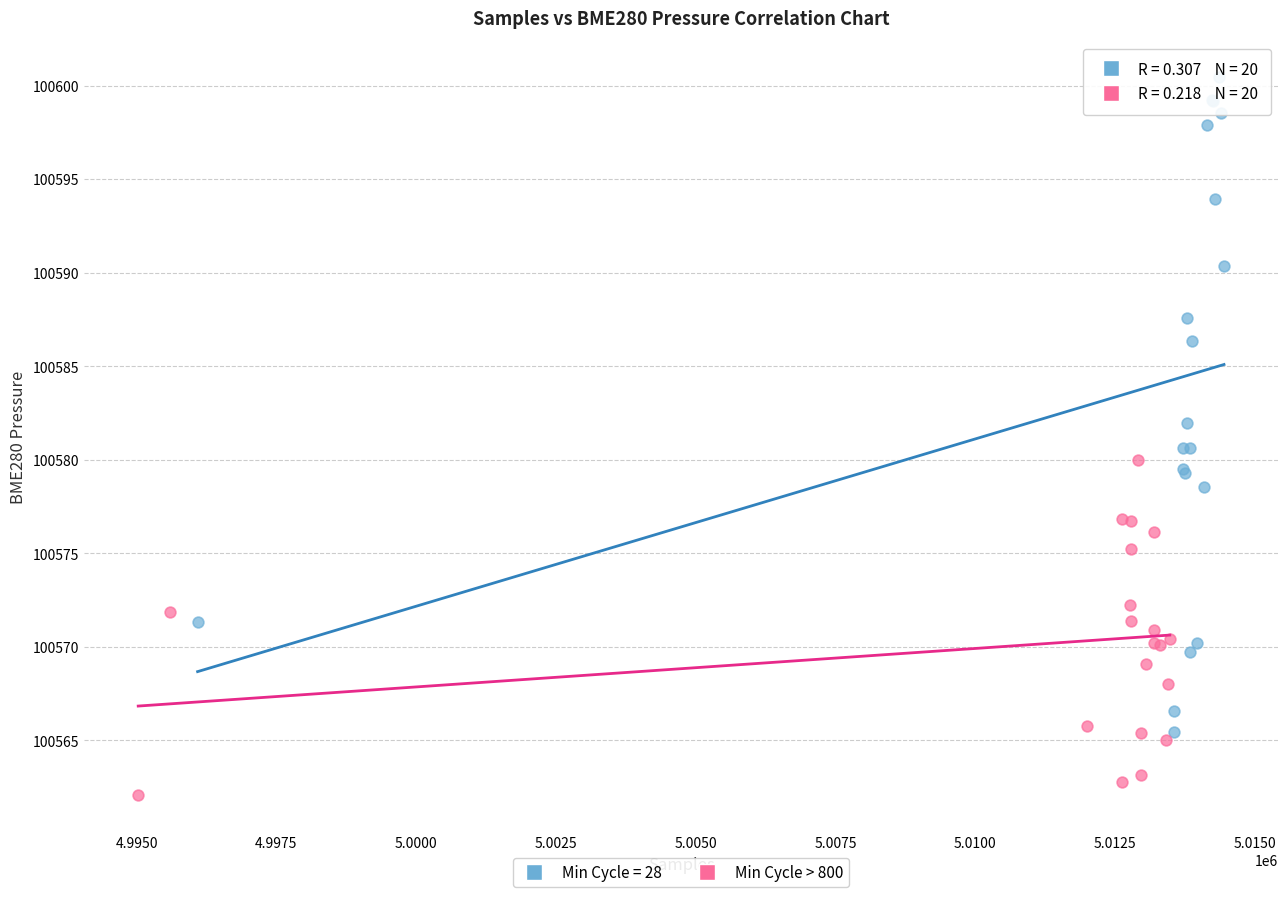

Which series has the widest spread of Y values?

Min Cycle = 28